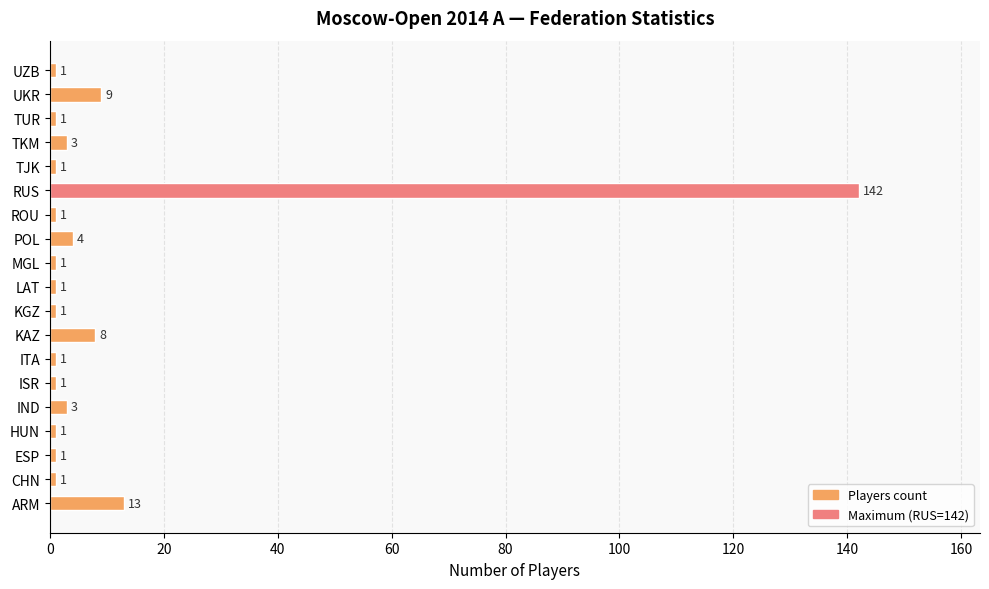

Which has a higher value, KAZ or LAT?

KAZ